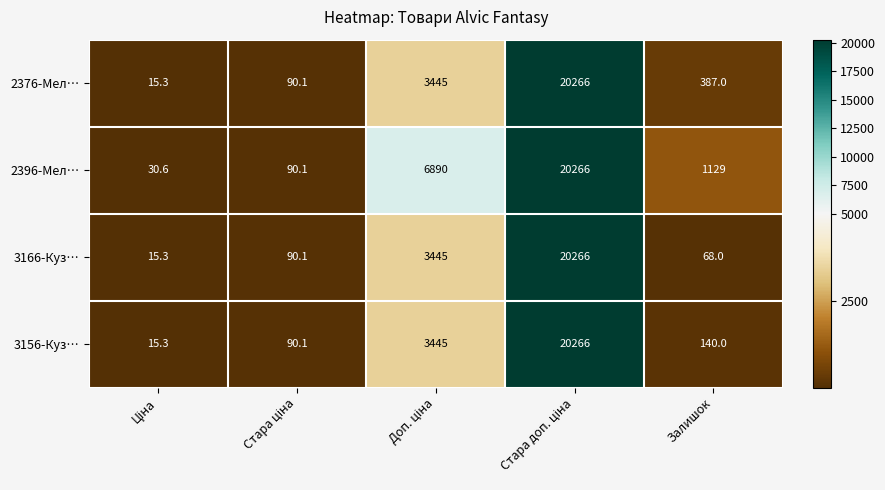

How many distinct data groups are displayed?

4